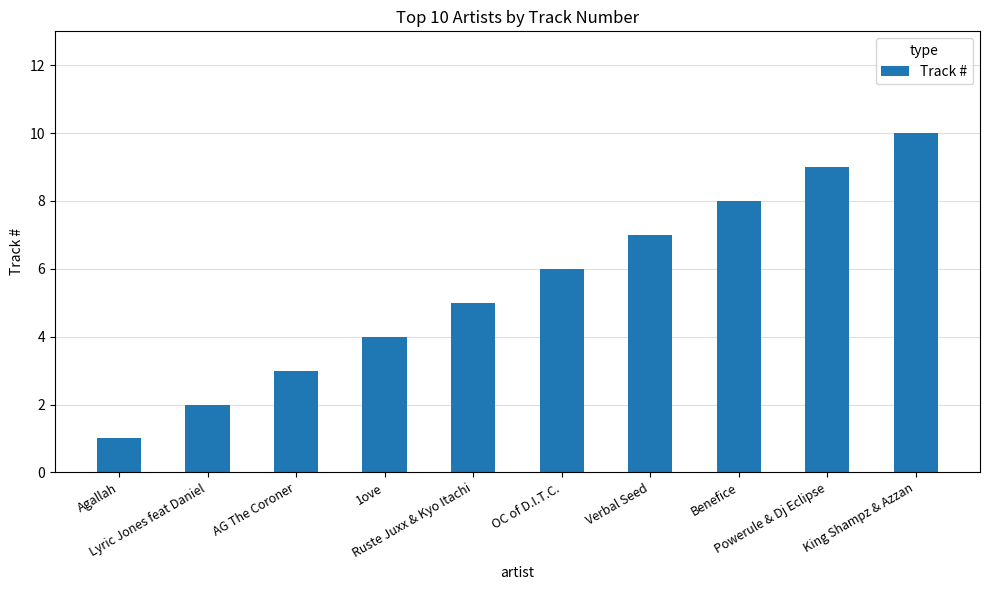

What is the difference between the second highest and second lowest values?

7